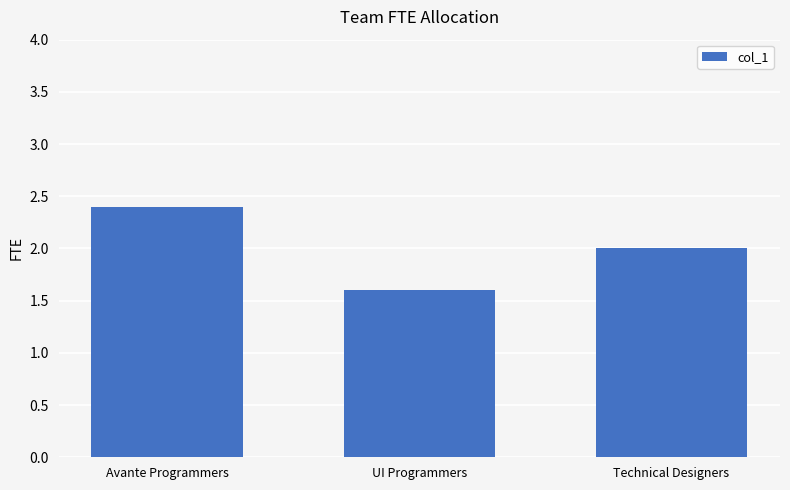

How many values are below 2?

1